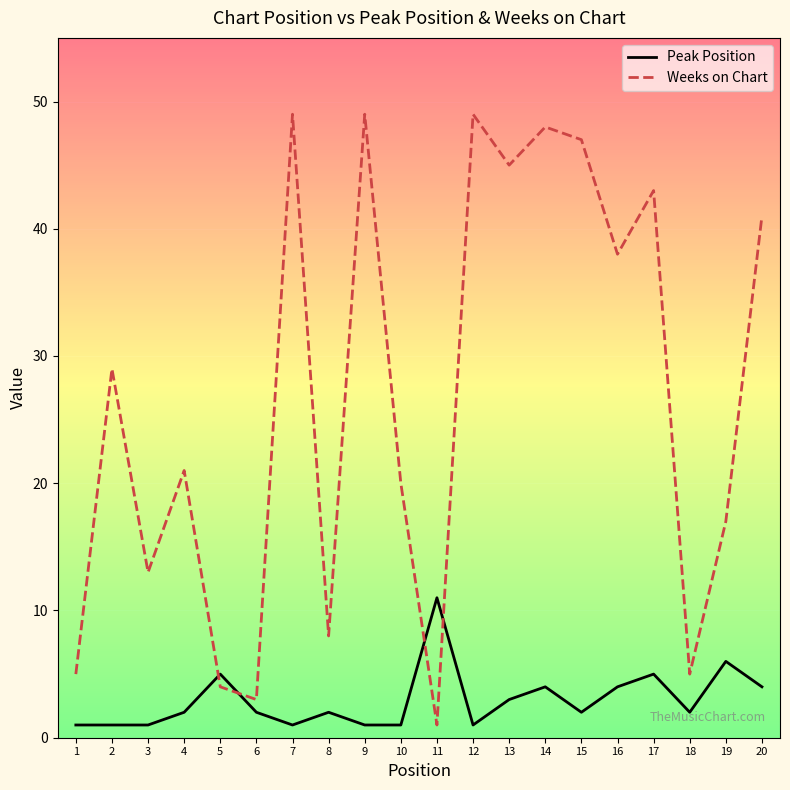

Where is the first local maximum for Weeks on Chart?

2